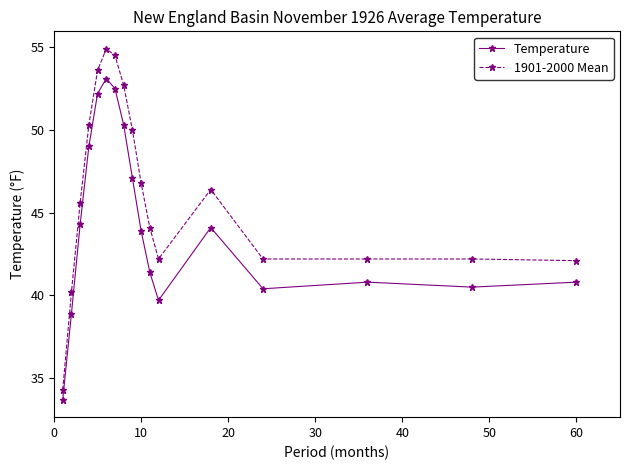

True or false: Temperature and 1901-2000 Mean intersect in this chart.

False